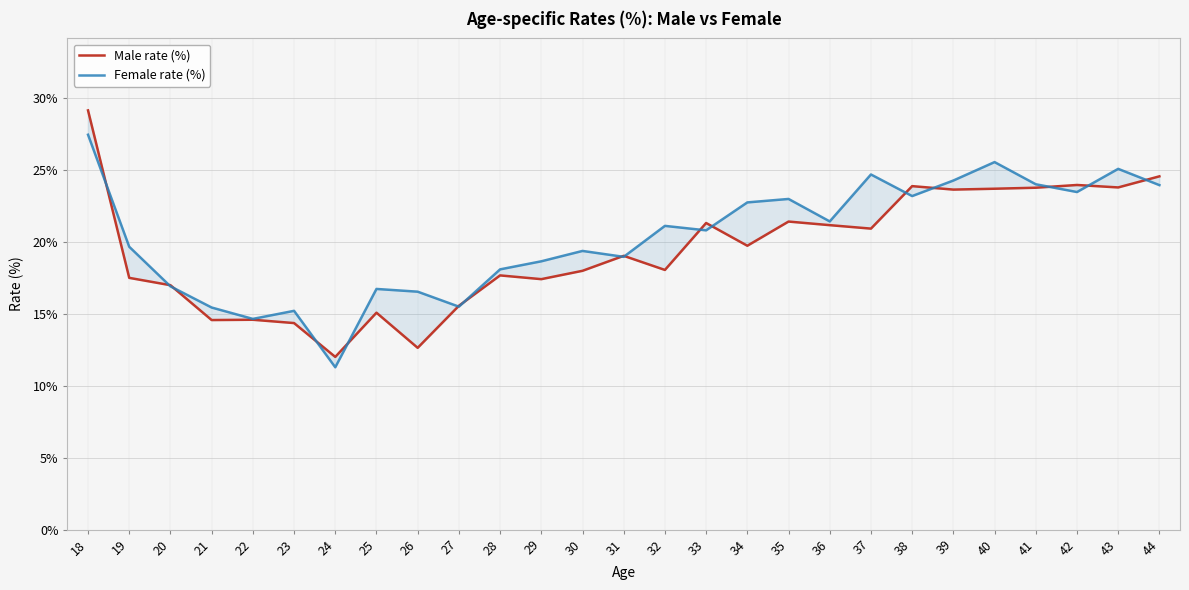

What is the difference between the second highest and minimum values in the Female rate (%) series?

14.2